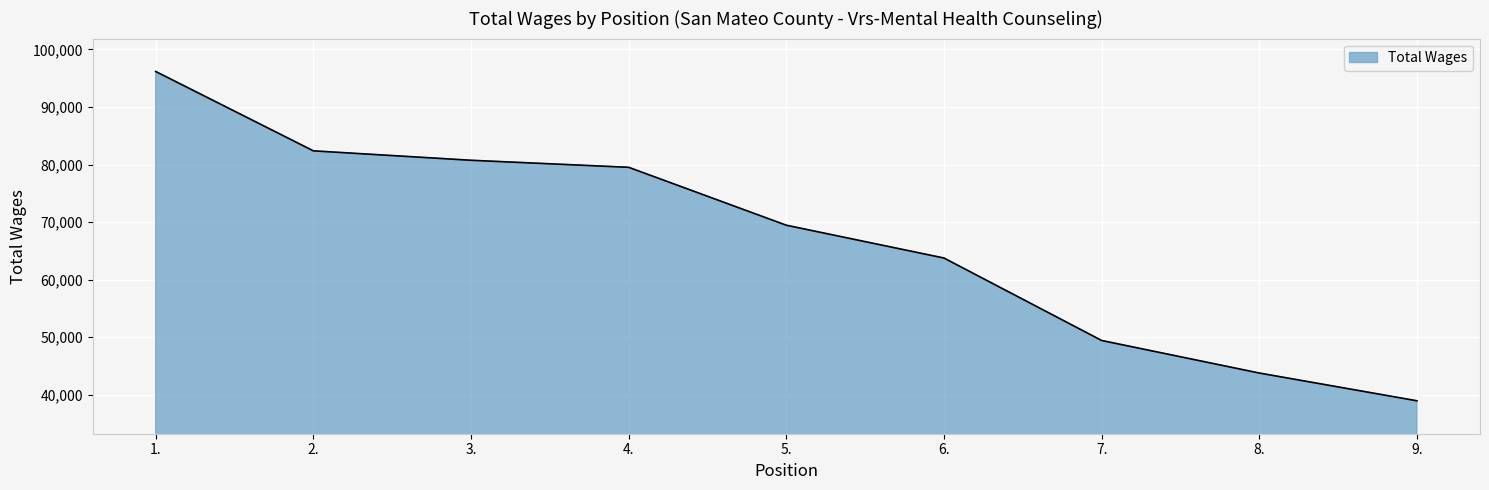

Reading left to right, list all the values displayed in this chart.

1.=96170	2.=82373	3.=80735	4.=79511	5.=69442	6.=63737	7.=49402	8.=43740	9.=38916